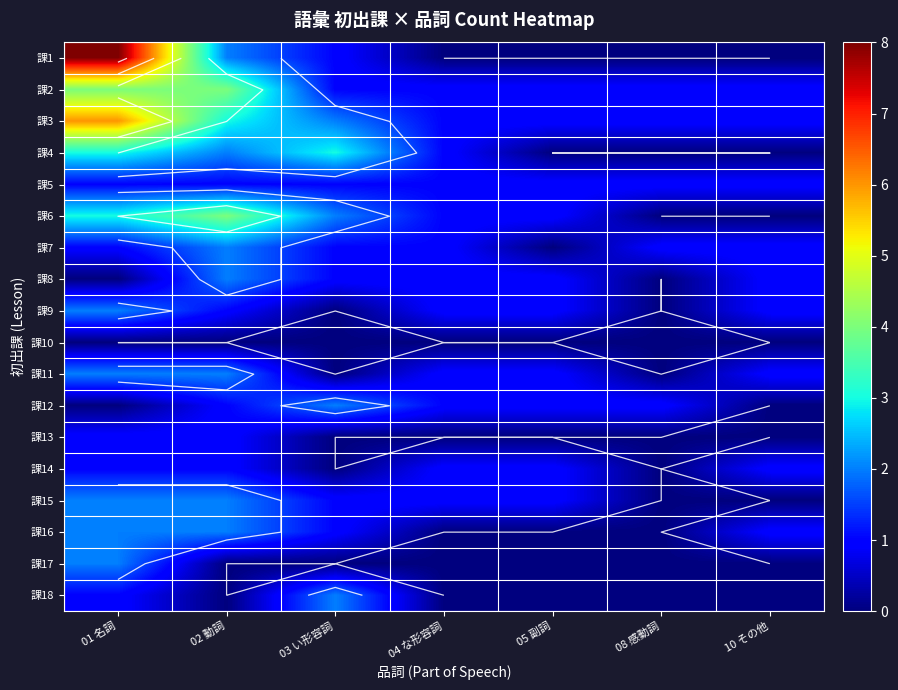

Is the value of 課4 at 04 な形容詞 greater than the value of 課10 at 01 名詞?

Yes